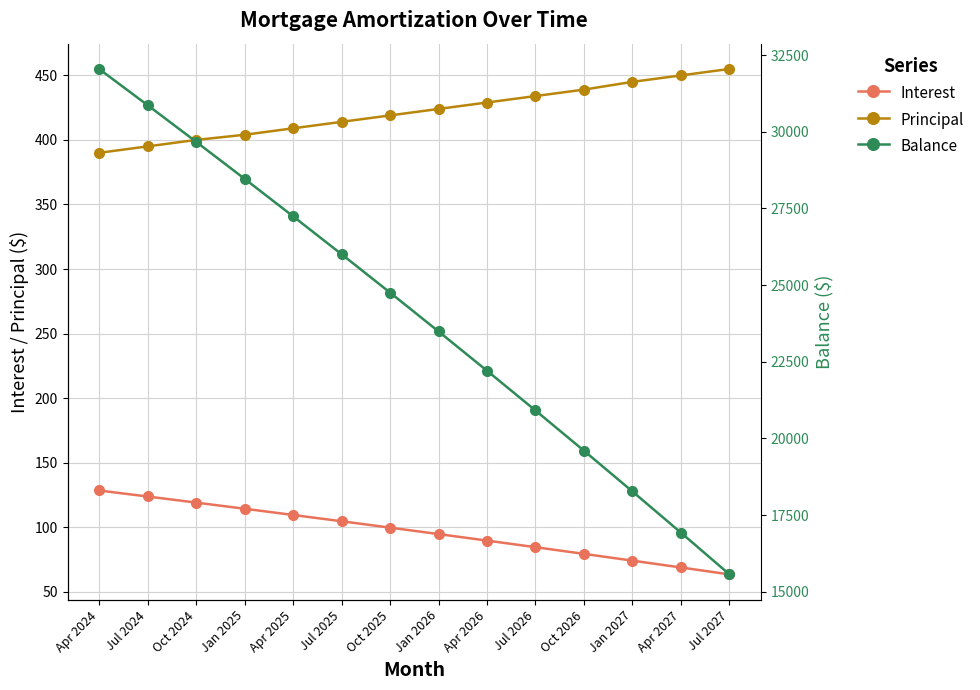

What is the difference between the maximum and minimum values in the Principal series?

65.0